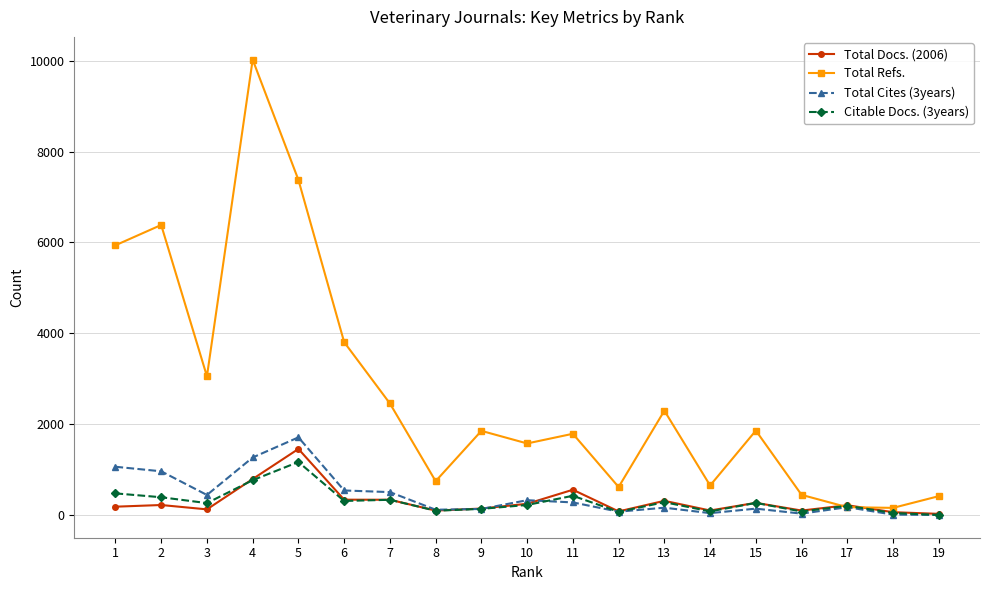

True or false: Total Refs. has a value of 1787 at 11.

True